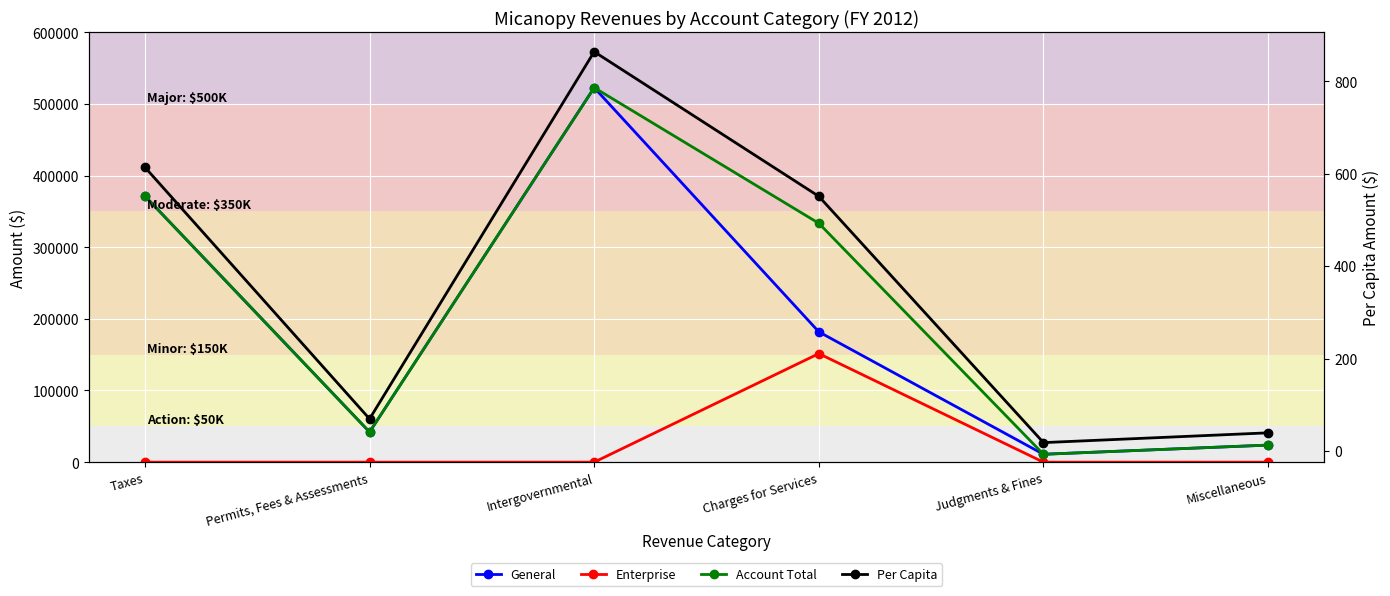

What is the value of the Account Total point at the 4th from the left?

333304.0